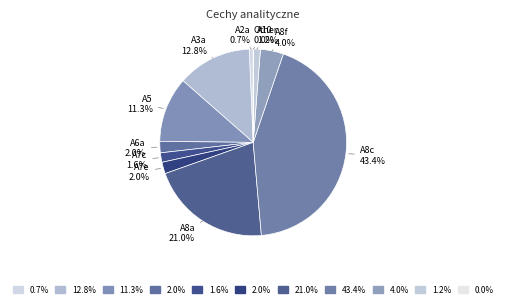

Is it true that A10 is 1% of the pie?

True